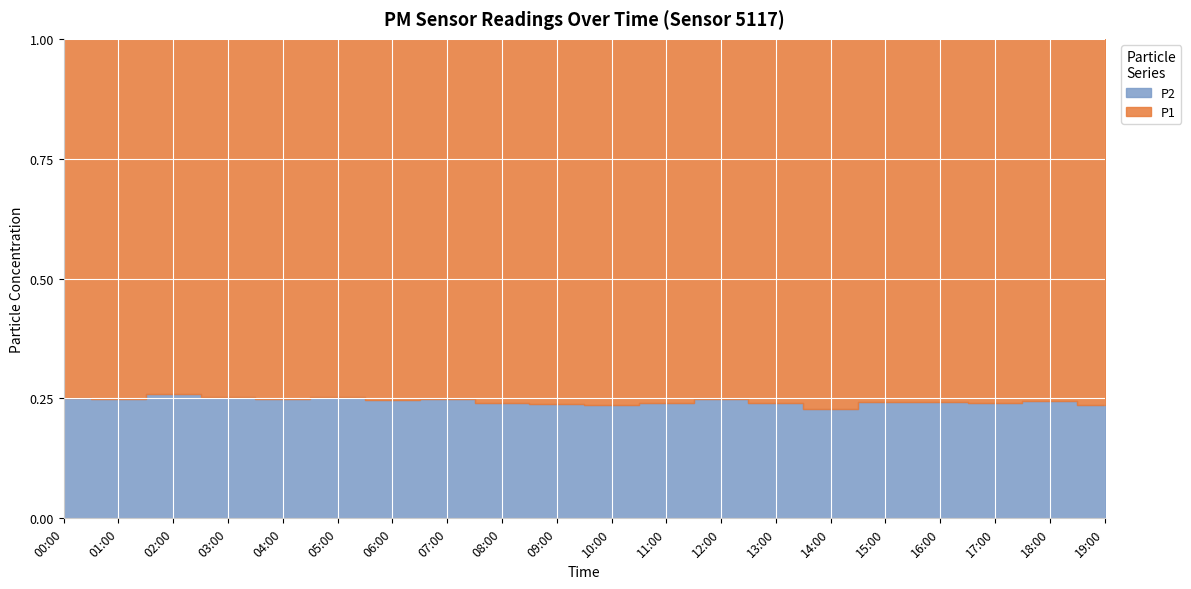

At which category is the sum across all series the highest?

04:00